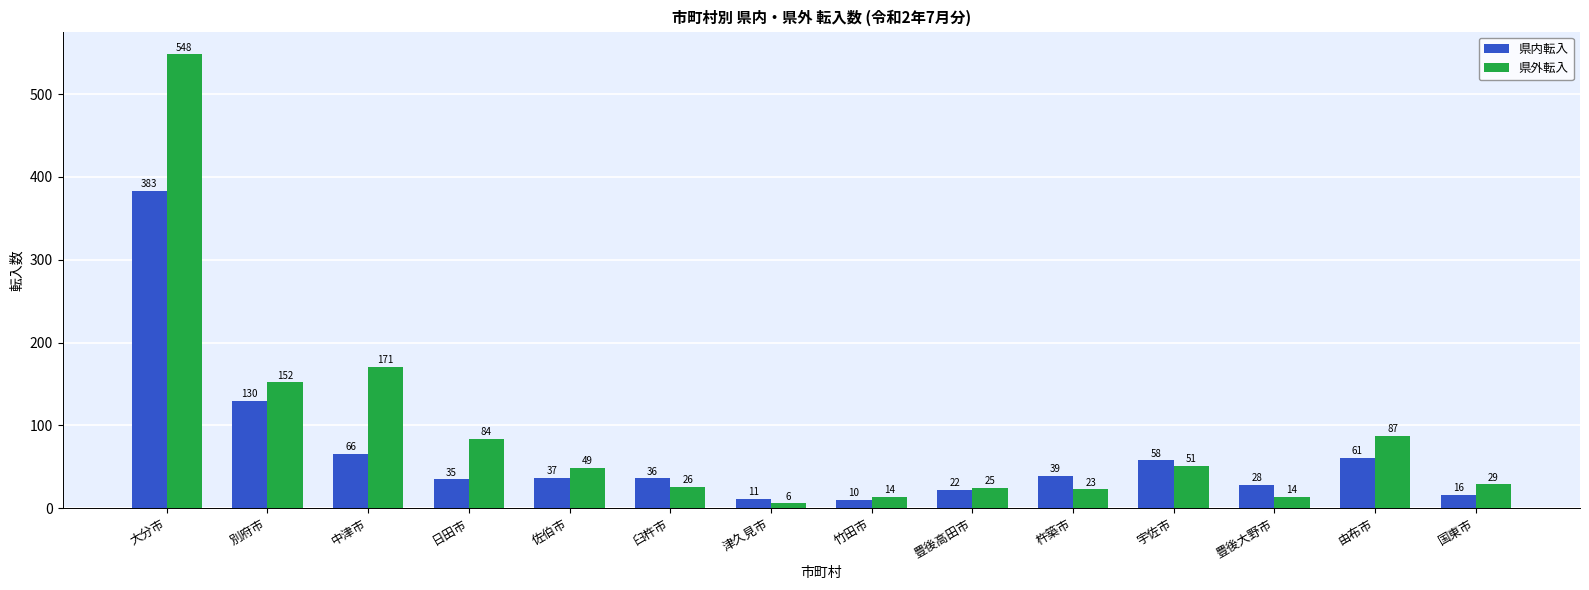

What is the difference between the maximum and minimum values in the 県内転入 series?

373